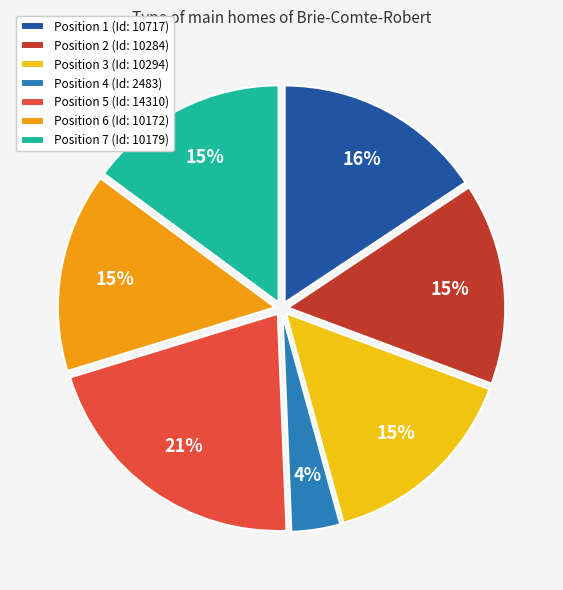

Count the number of slices in the pie.

7